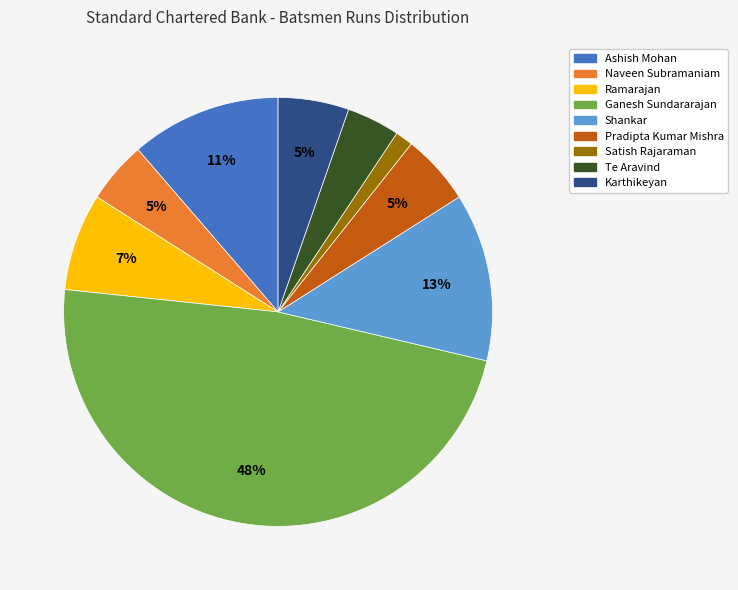

To the nearest percent, what is the difference between the largest and smallest slice percentages?

47%